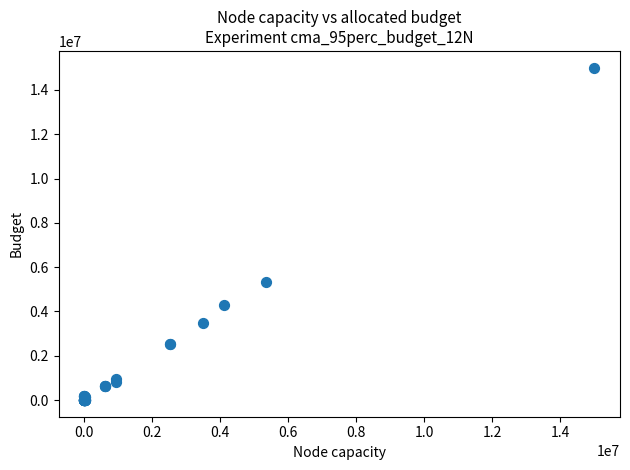

What Y value in the scatter plot is closest to 7505845?

5317404.1